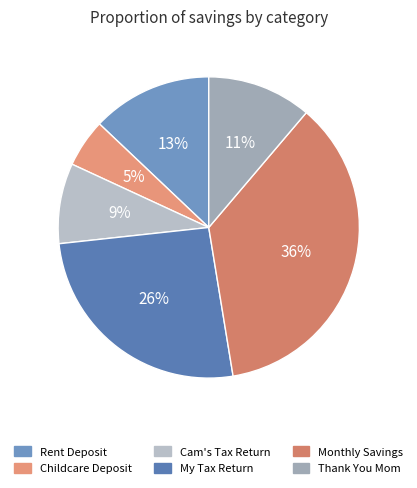

What percentage is the Monthly Savings slice, to the nearest percent?

36%